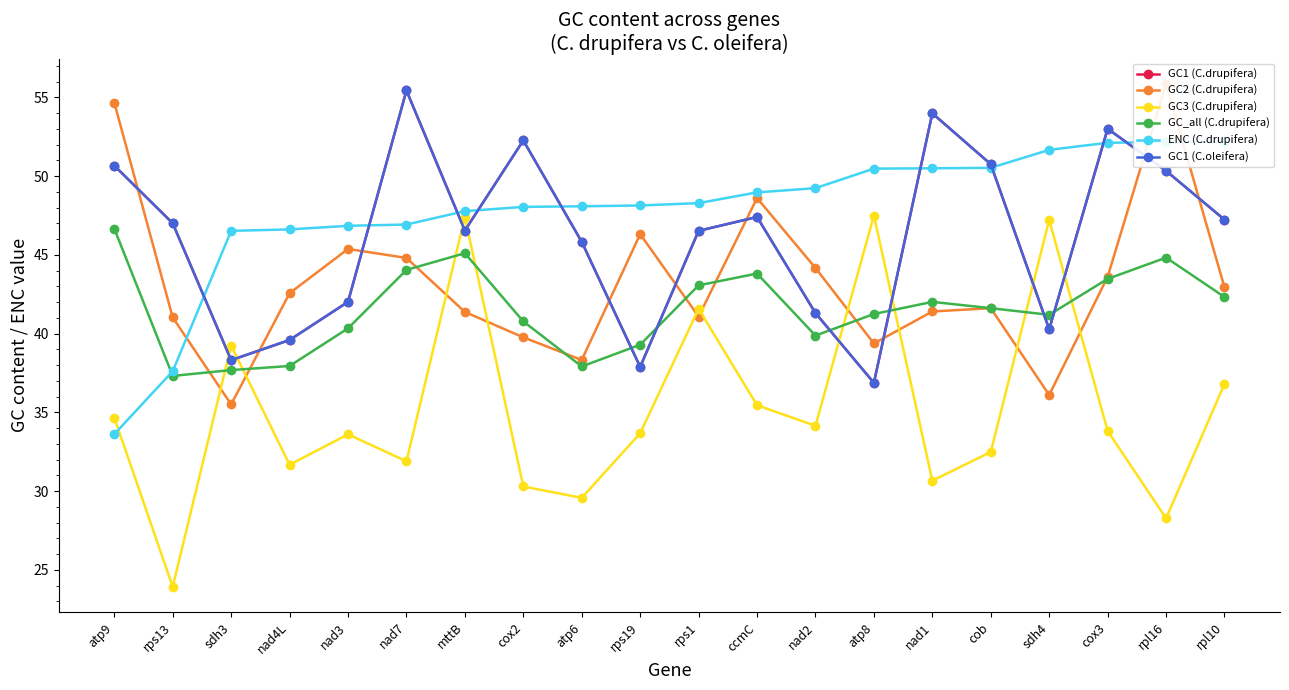

How many data points in GC1 (C.oleifera) are less than 47?

10